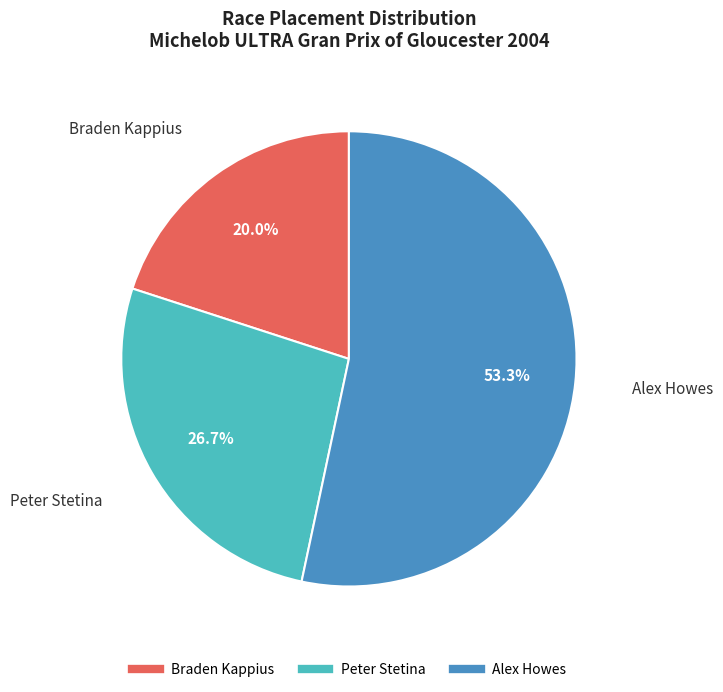

Which has a higher value, Alex Howes or Peter Stetina?

Alex Howes